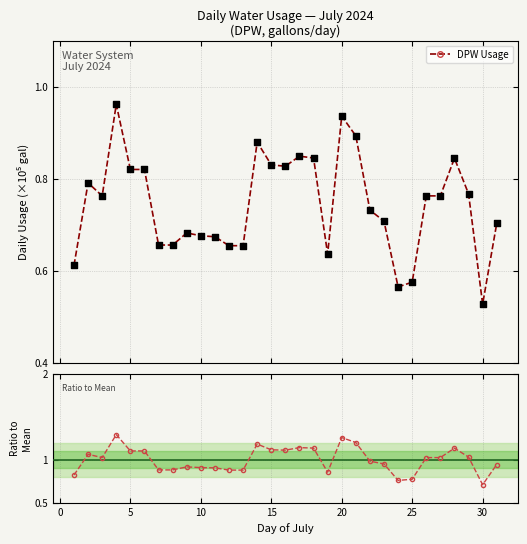

True or false: DPW Usage has more than 0 interior local peaks.

True